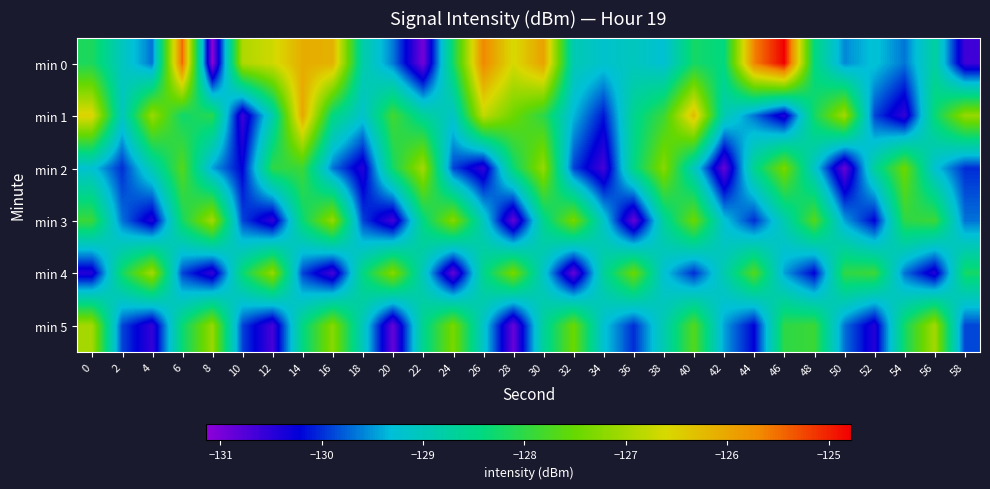

What is the smallest value displayed?

-131.1